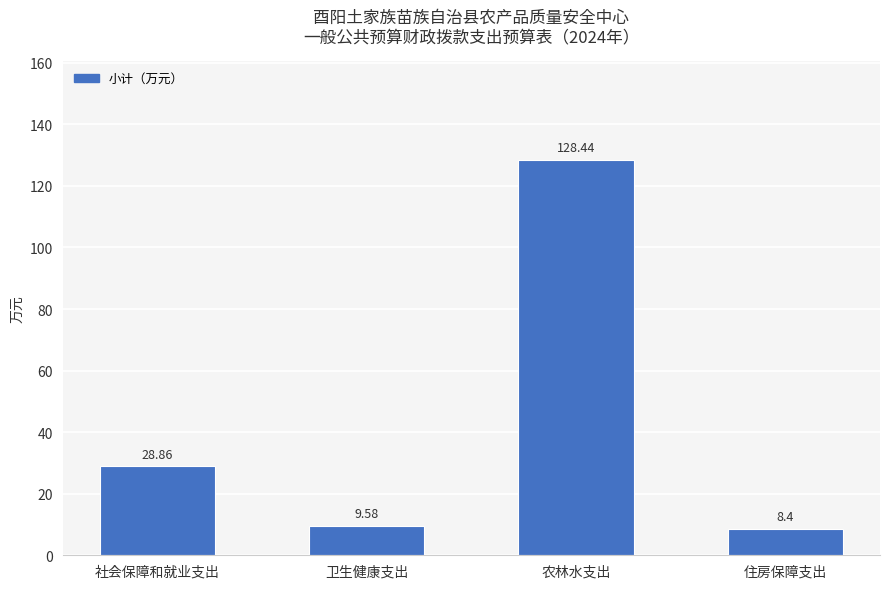

How many data points are above 28?

2